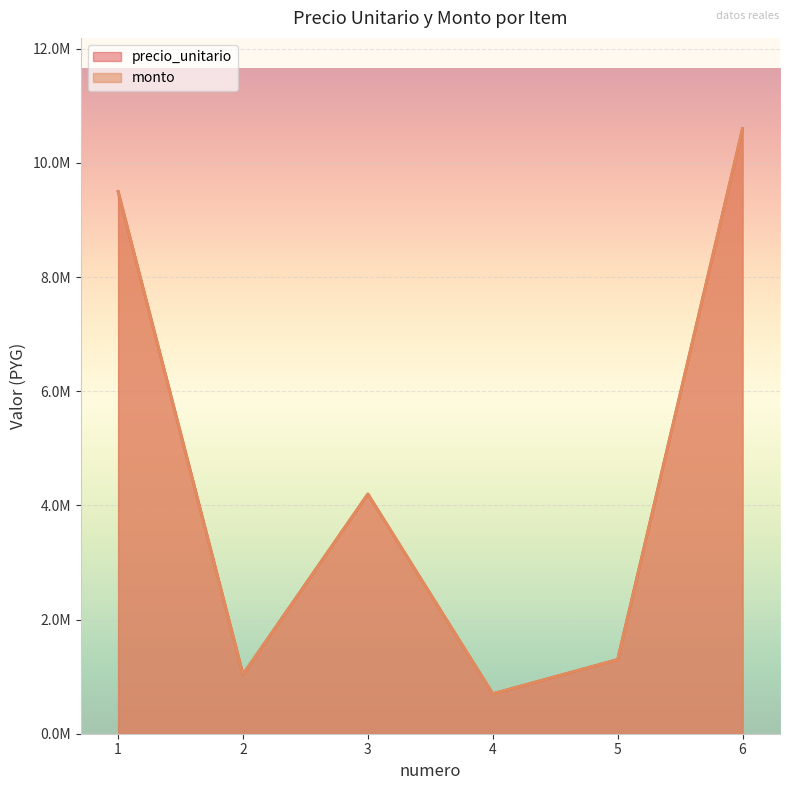

What are all the series names shown in the legend?

precio_unitario, monto